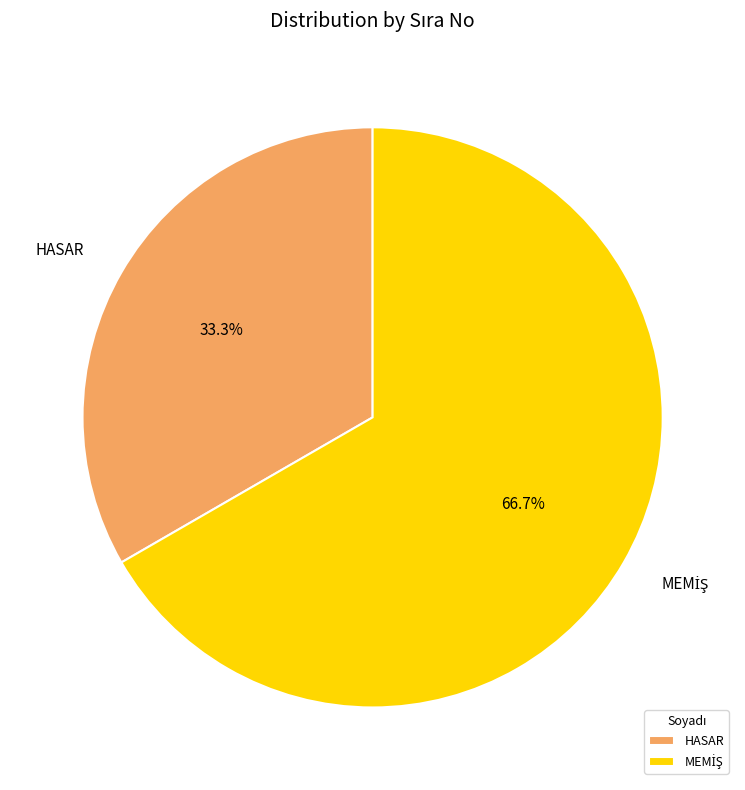

Is HASAR the majority of the pie?

No